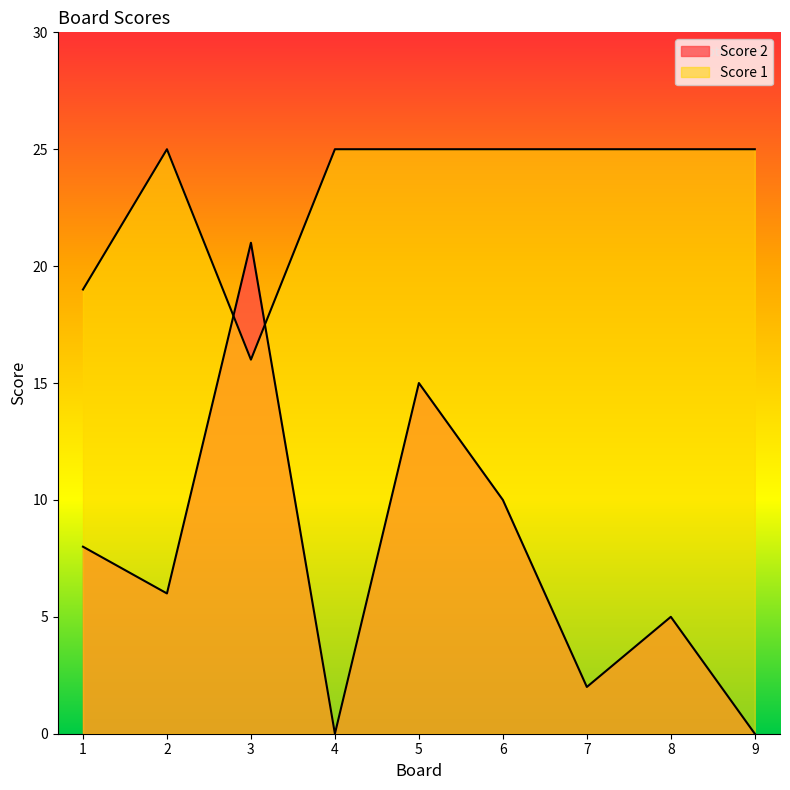

The Score 1 series shows 10 at 7. True or false?

False